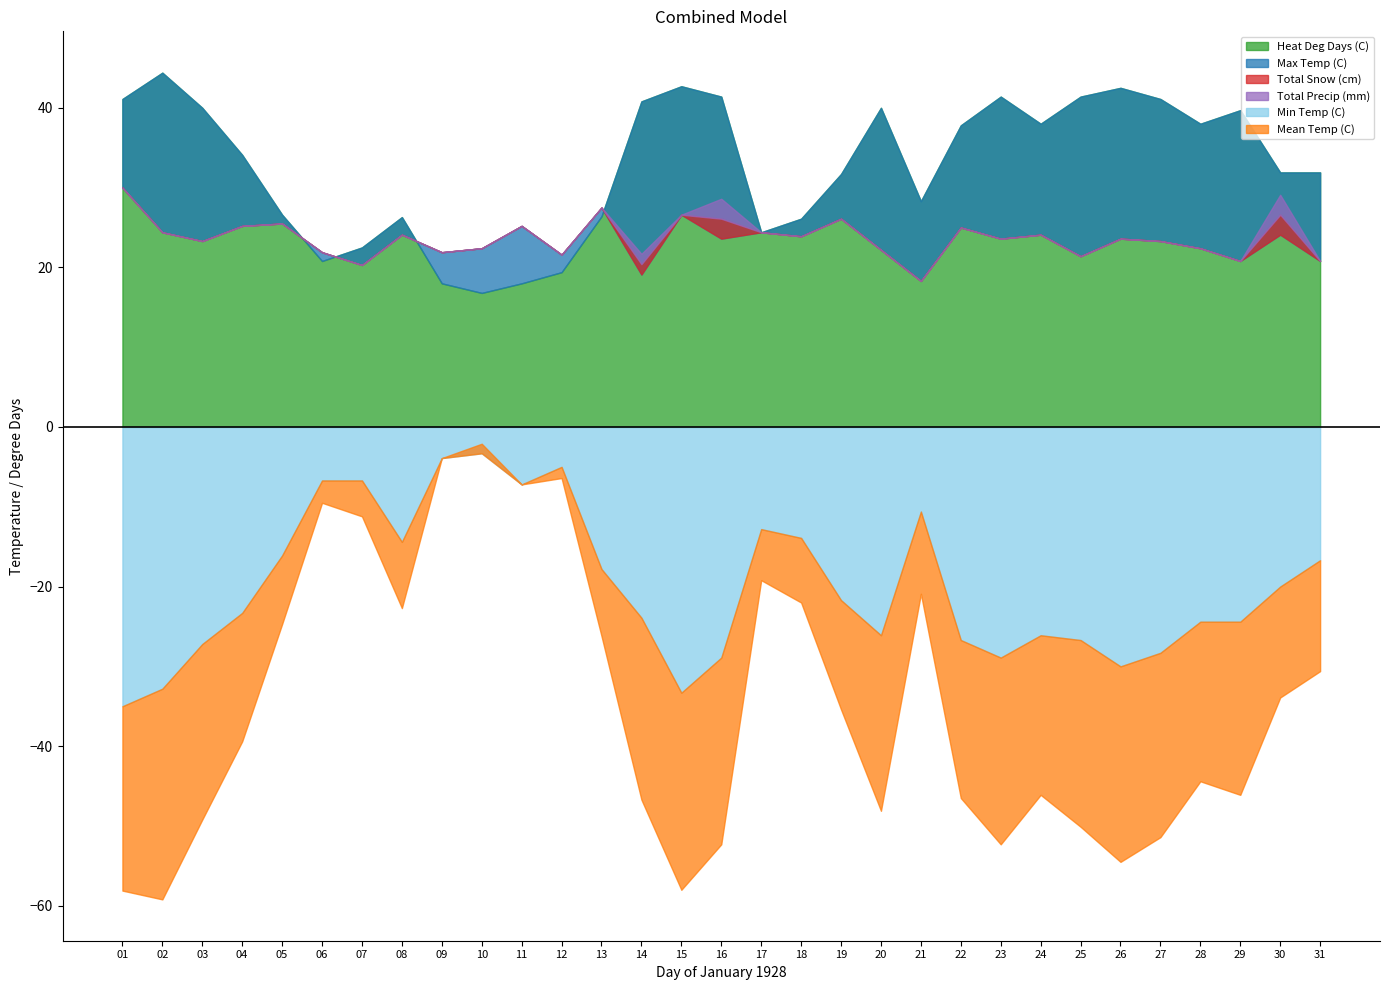

Which series has the largest range (max minus min)?

Min Temp (C)